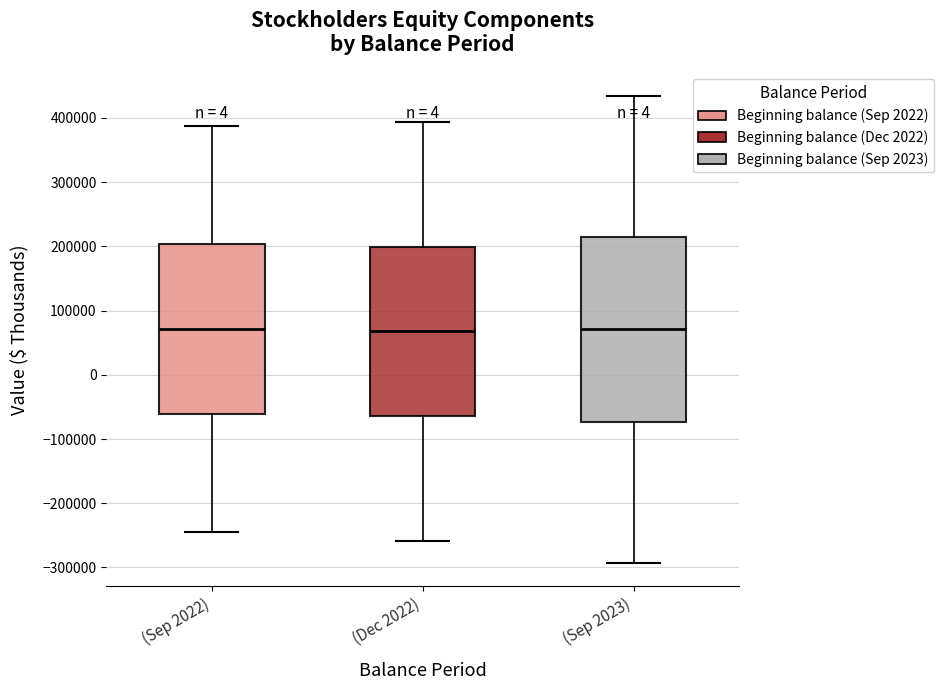

Which box is the tallest, from its lower edge to its upper edge?

(Sep 2023)